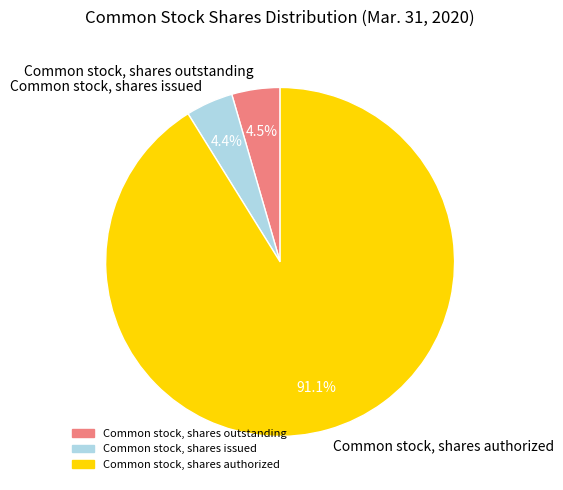

True or false: Common stock, shares authorized accounts for 91% of the total.

True